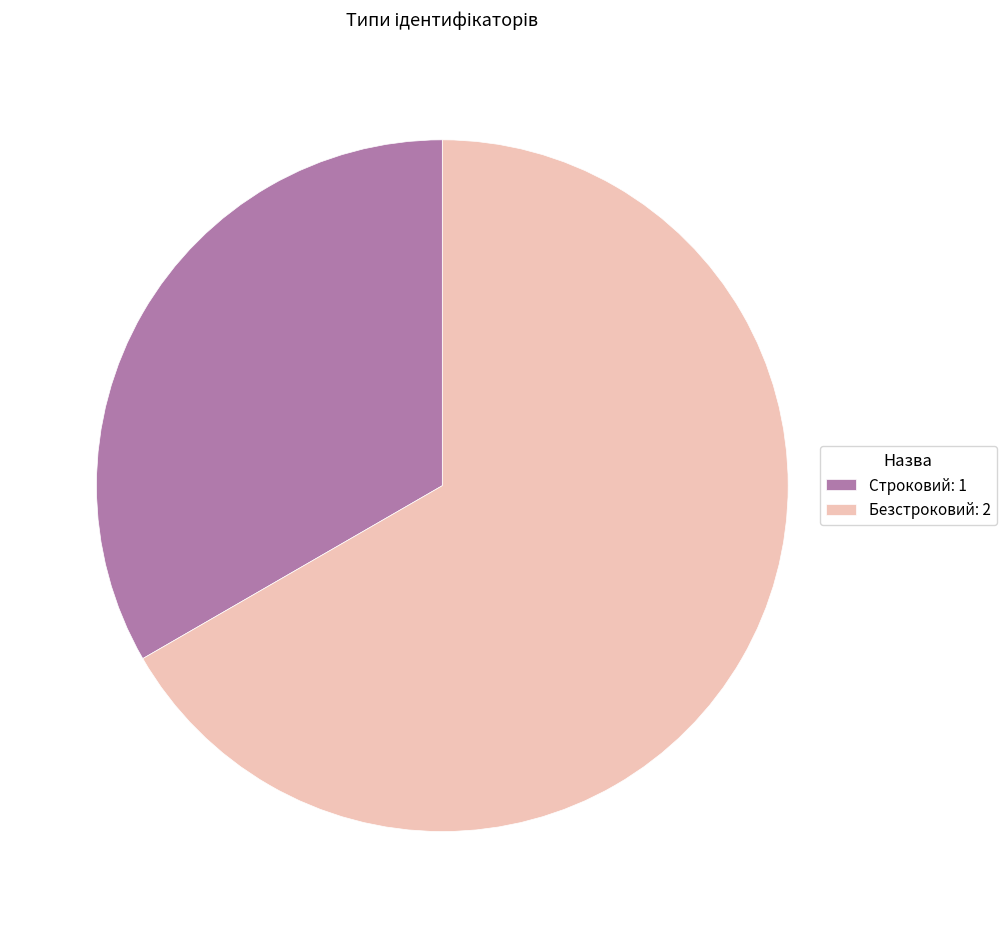

Is there any slice that represents more than half of the pie?

Yes